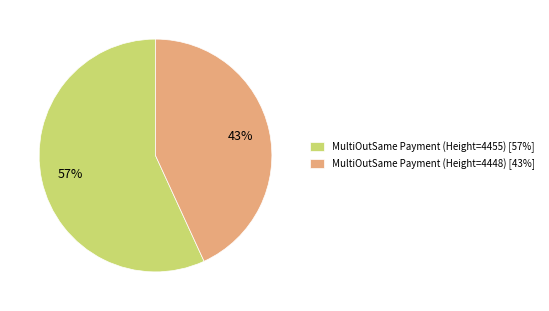

Between MultiOutSame Payment (Height=4448) [43%] and MultiOutSame Payment (Height=4455) [57%], which is larger?

MultiOutSame Payment (Height=4455) [57%]